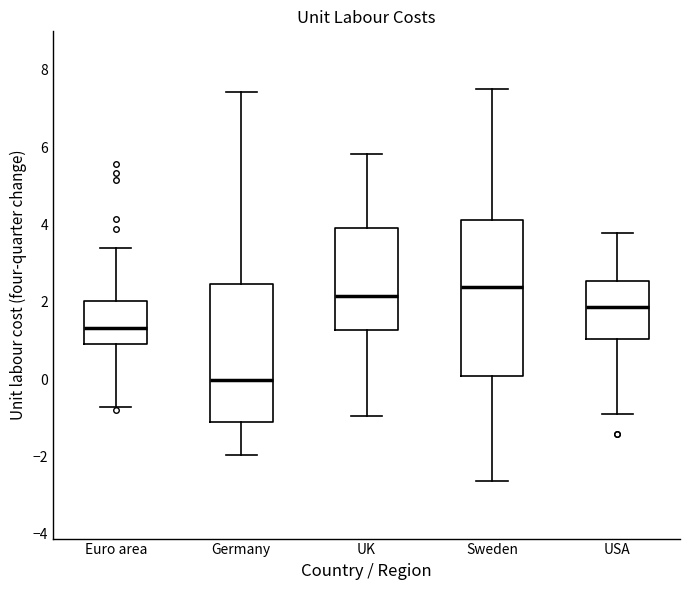

Which box's median line is the highest?

Sweden